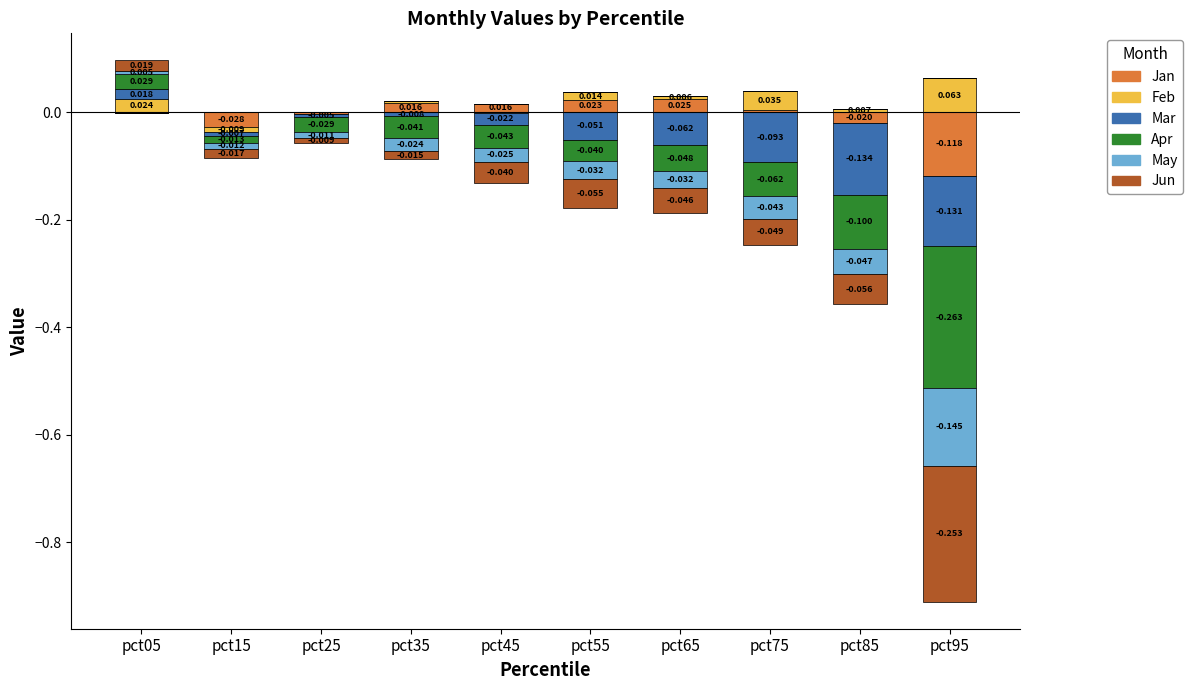

At which category is the sum across all series the highest?

pct05